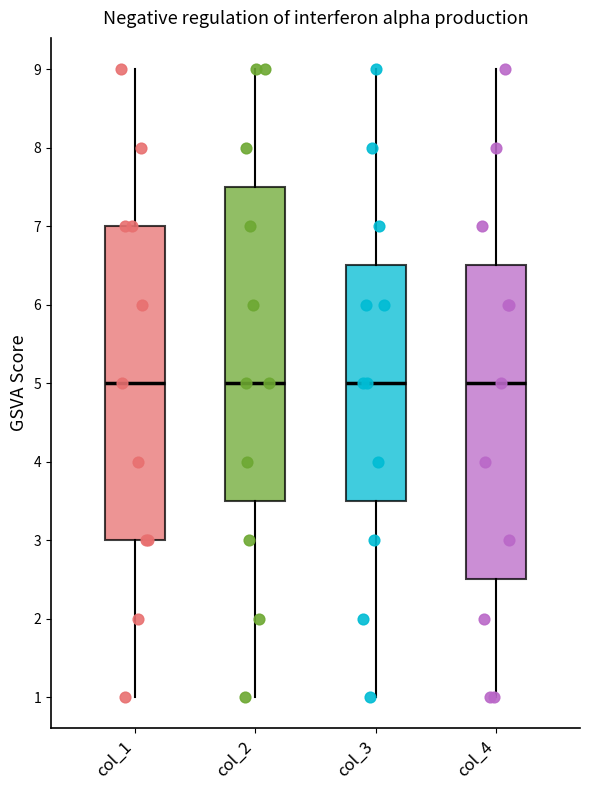

Reading left to right, transcribe this box plot: for each box, give where its median line is, the range the box spans, and where its two whiskers end, as read against the y-axis. The values are not printed on the chart, so give them approximately, as read against the axis.

col_1: median 5.0, box 3.0 to 7.0, whiskers 1.0 to 9.0
col_2: median 5.0, box 3.5 to 7.5, whiskers 1.0 to 9.0
col_3: median 5.0, box 3.5 to 6.5, whiskers 1.0 to 9.0
col_4: median 5.0, box 2.5 to 6.5, whiskers 1.0 to 9.0